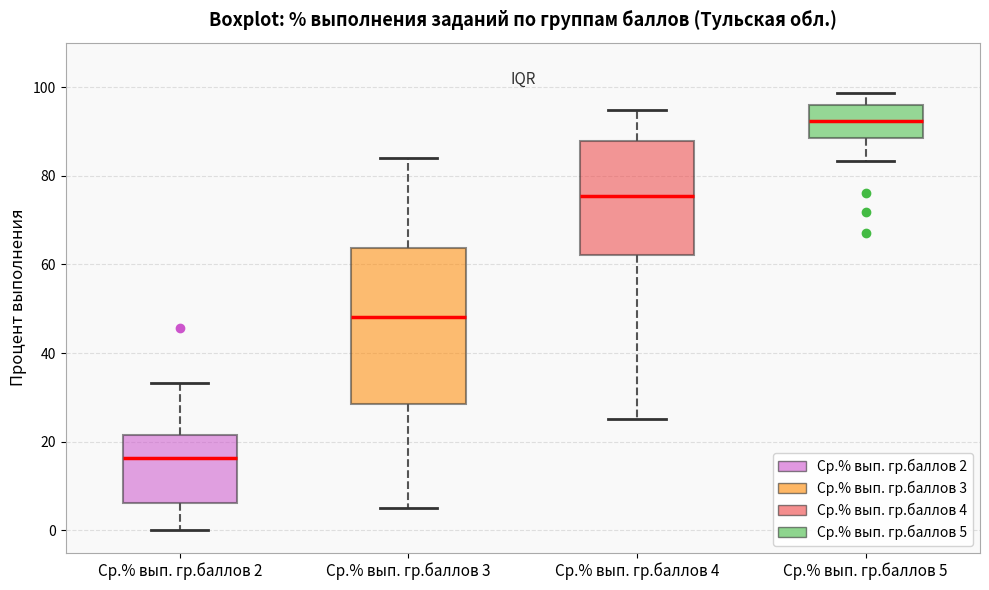

Reading left to right, transcribe this box plot: for each box, give where its median line is, the range the box spans, and where its two whiskers end, as read against the y-axis. The values are not printed on the chart, so give them approximately, as read against the axis.

Ср.% вып. гр.баллов 2: median 16, box 6 to 22, whiskers 0 to 34
Ср.% вып. гр.баллов 3: median 48, box 28 to 64, whiskers 6 to 84
Ср.% вып. гр.баллов 4: median 76, box 62 to 88, whiskers 26 to 94
Ср.% вып. гр.баллов 5: median 92, box 88 to 96, whiskers 84 to 98